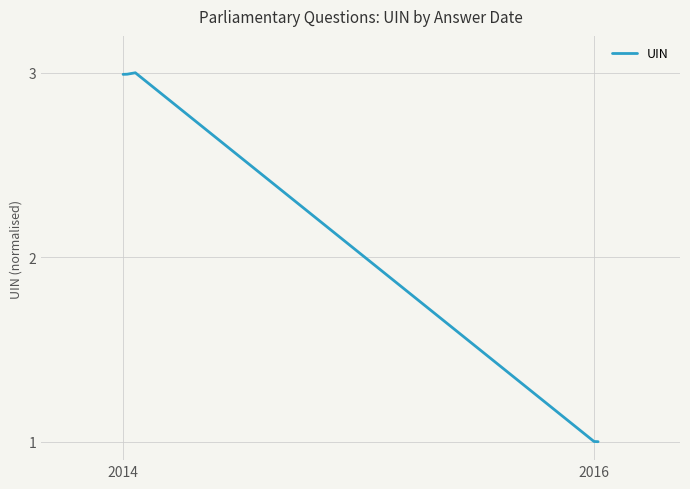

What is the smallest value displayed?

1.0